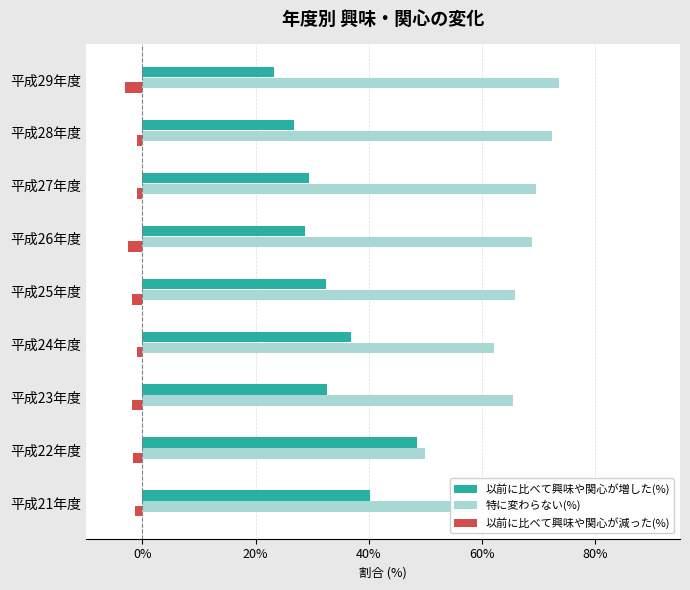

Where is 特に変わらない(%) nearest to the value 61?

平成24年度